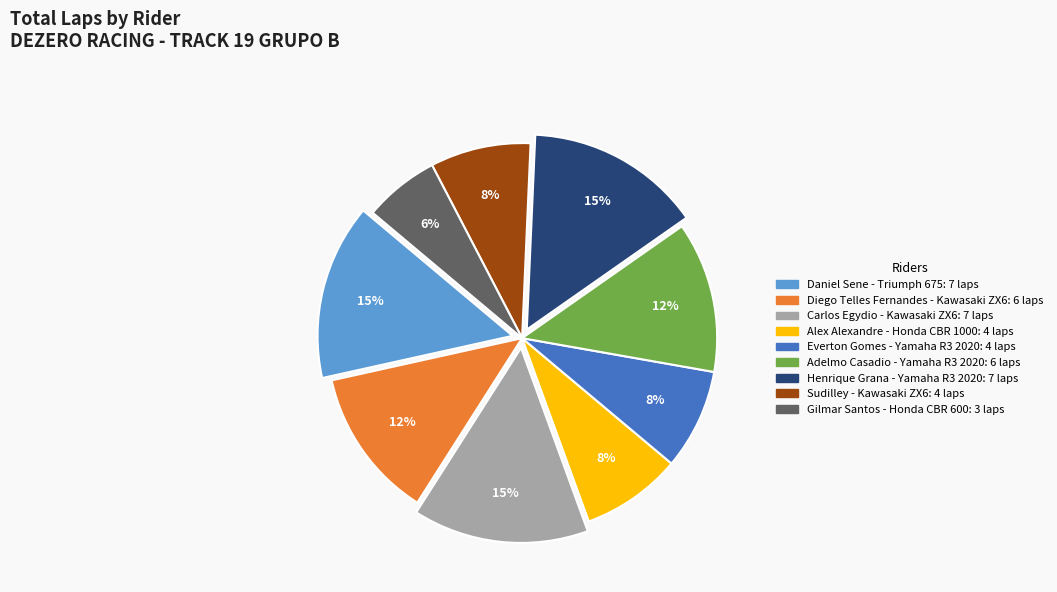

Does any single category account for the majority?

No